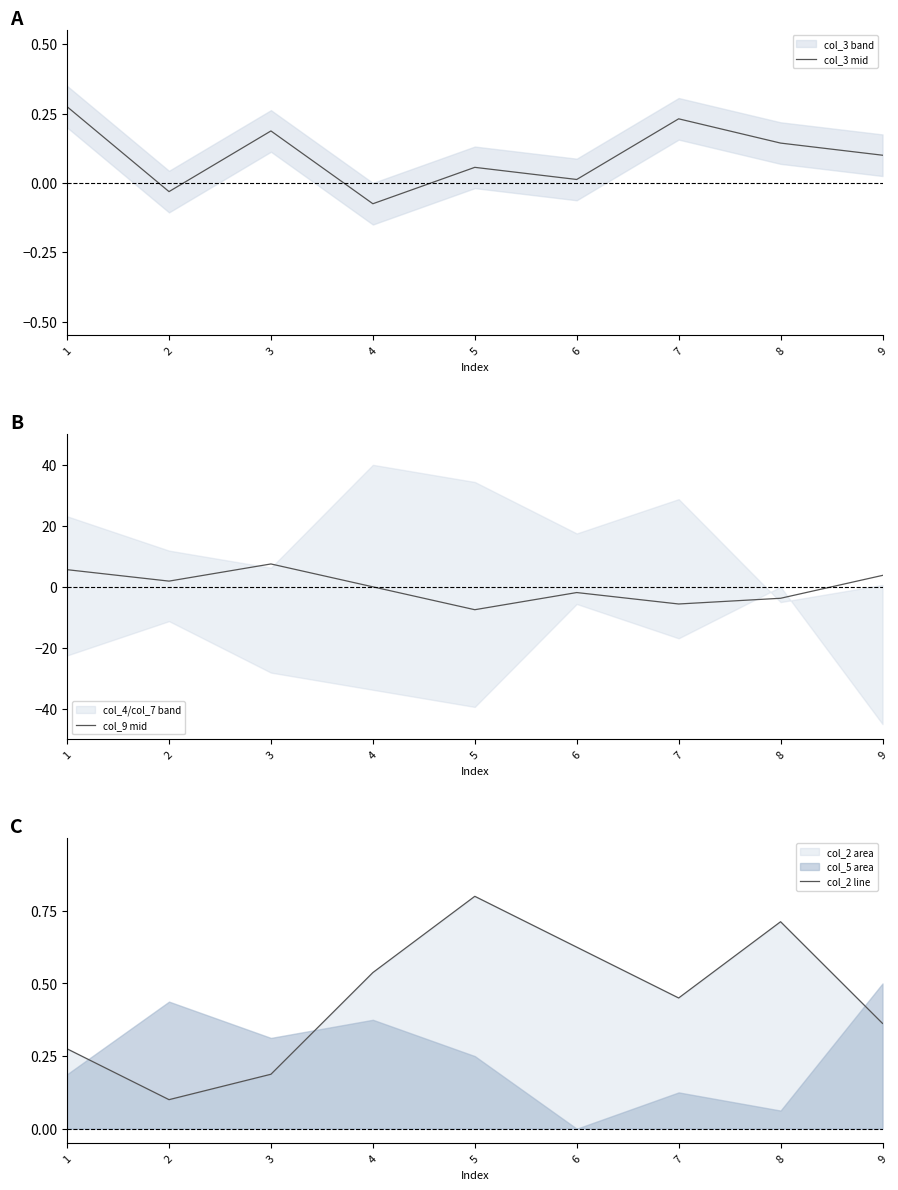

What is the difference between the second highest and minimum values in the col_3 mid series?

0.3